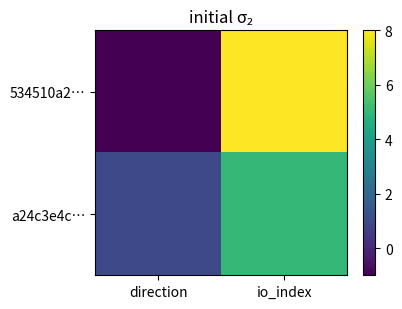

Which has a higher value, io_index or direction?

io_index